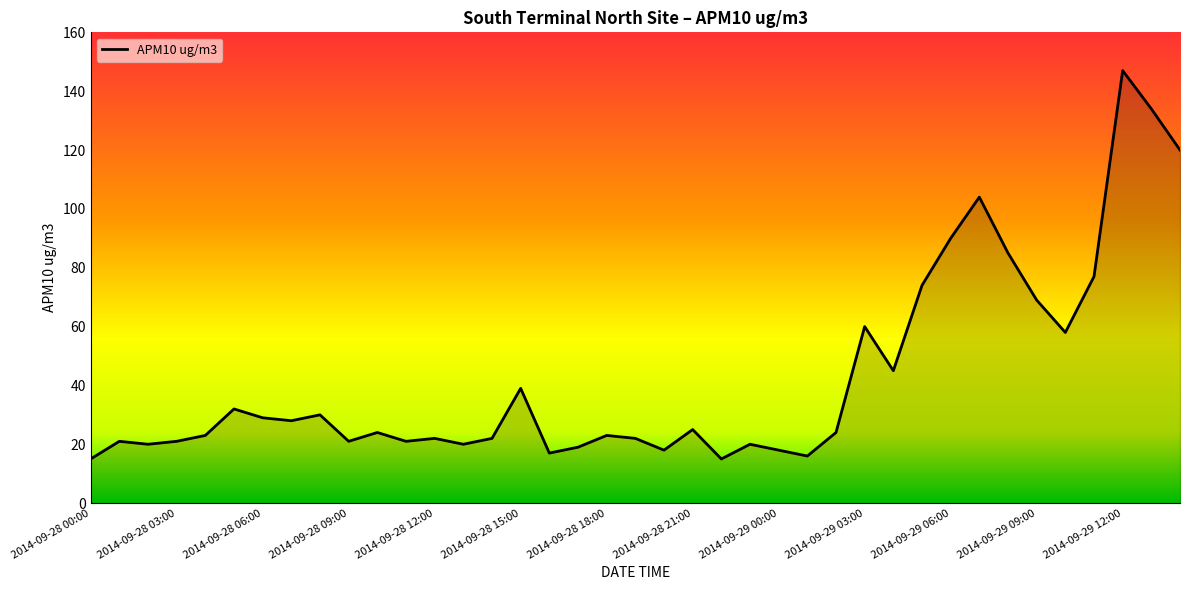

What is the maximum value shown in the chart?

147